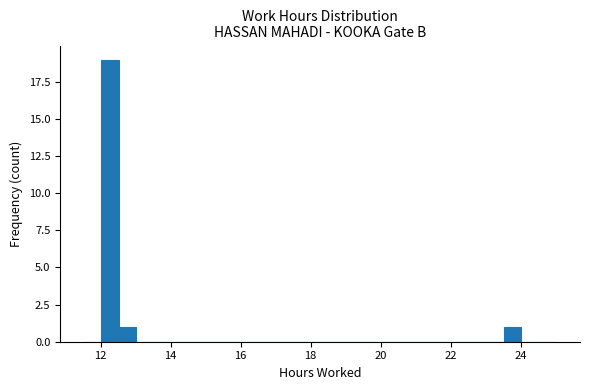

Around what value on the x-axis is the tallest bar? Give the approximate position of its centre, as read against the axis.

12.2